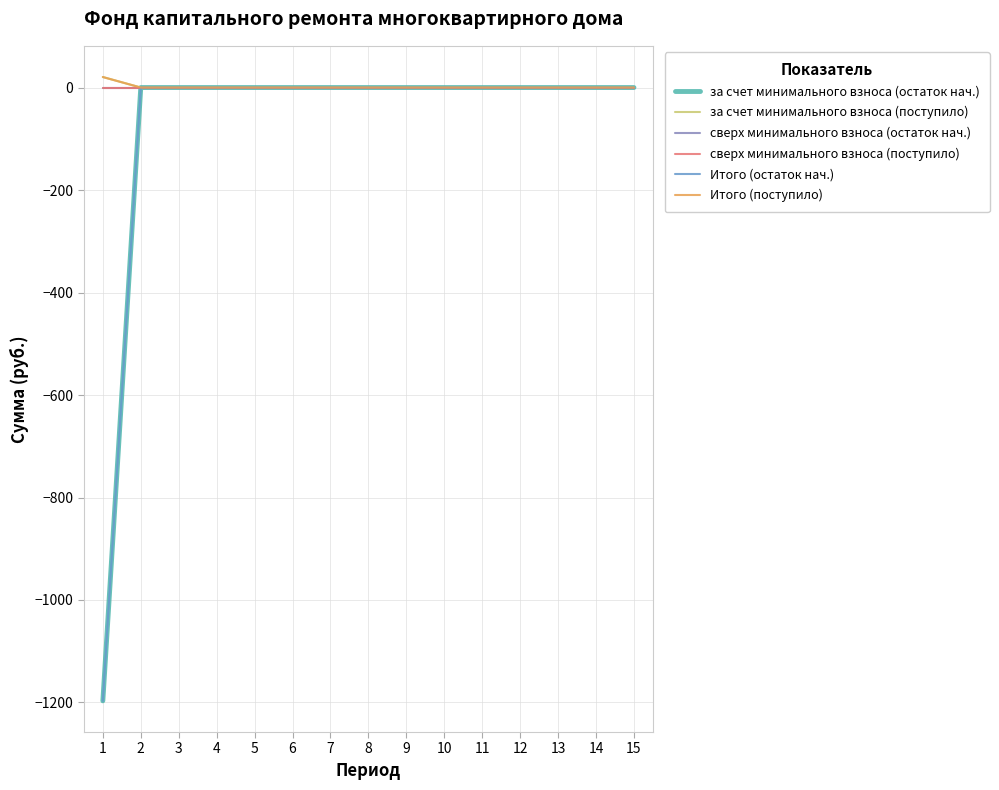

What is the minimum value shown in the chart?

-1196.8